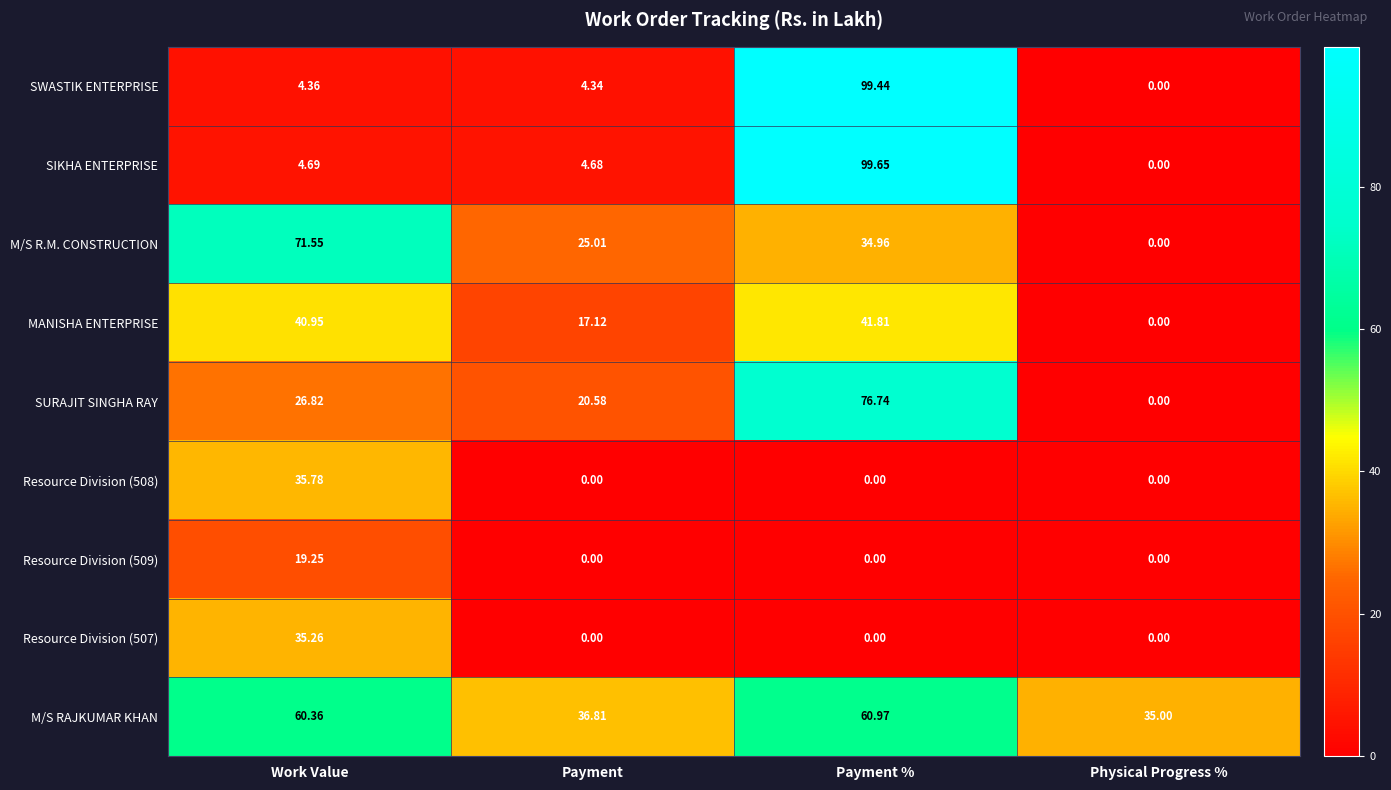

How many positive values does the Resource Division (507) series have?

1